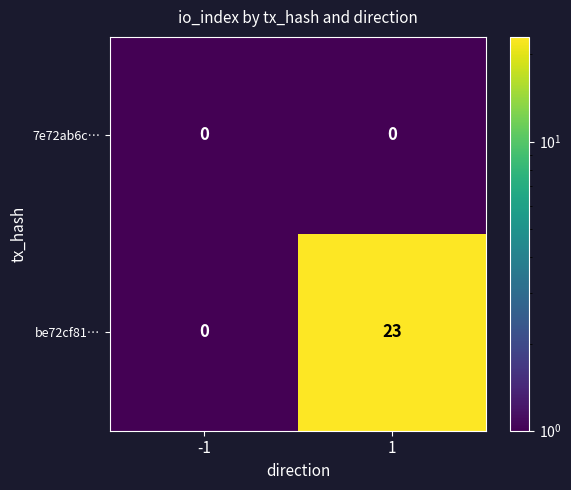

What is the difference between the maximum and minimum values in the be72cf81… series?

23